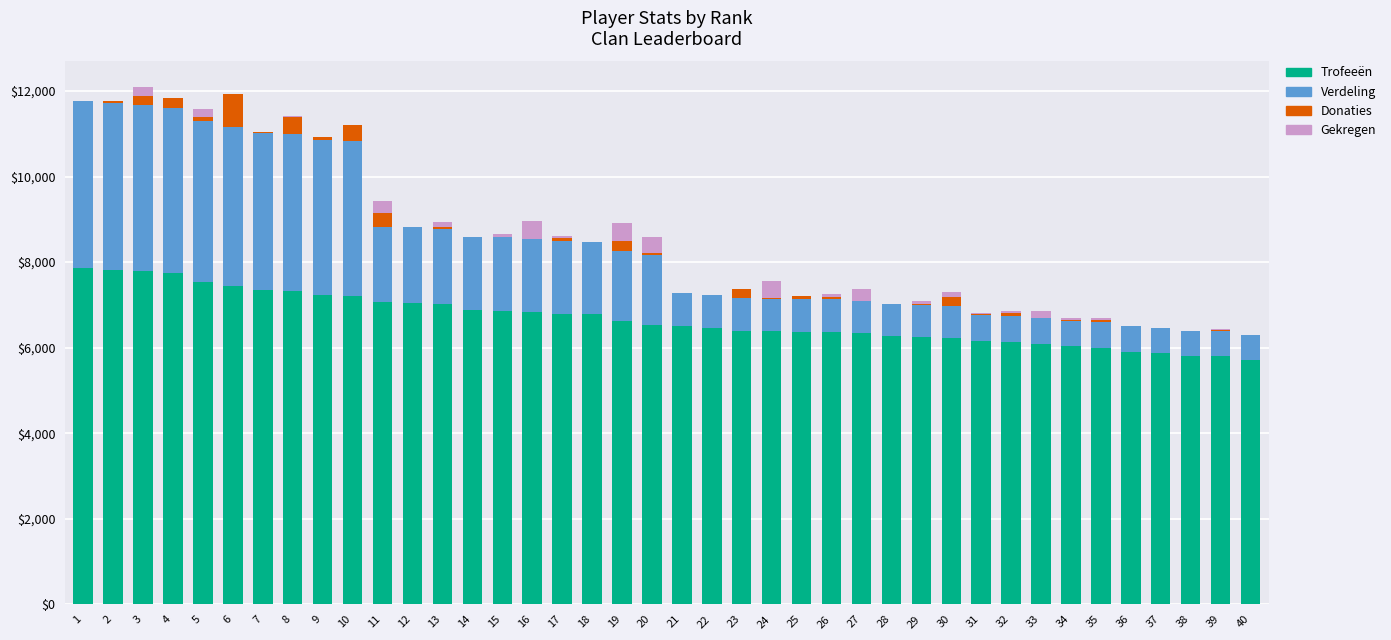

What is the maximum value for Trofeeën?

7851